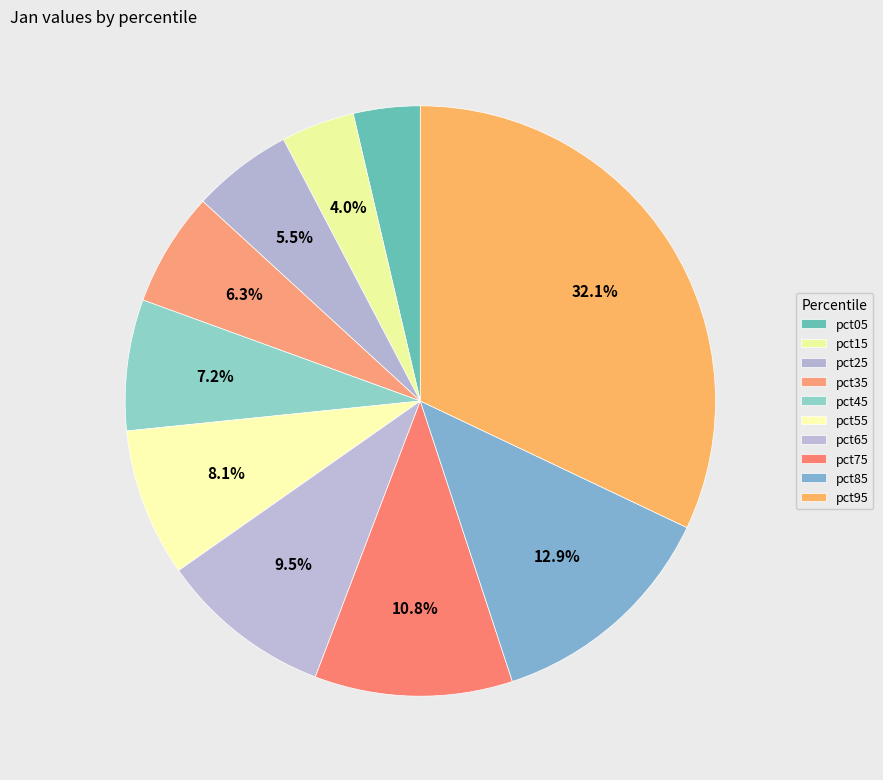

To the nearest percent, what is the combined percentage of pct25 and pct45?

13%